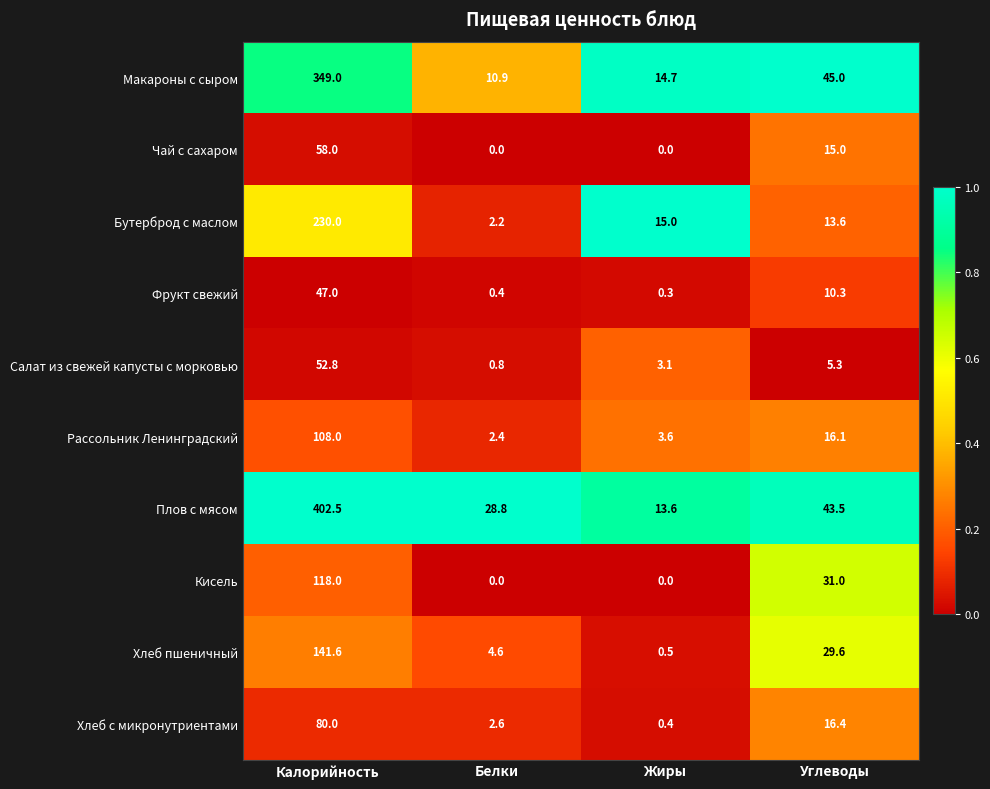

Which series has the largest range (max minus min)?

Плов с мясом